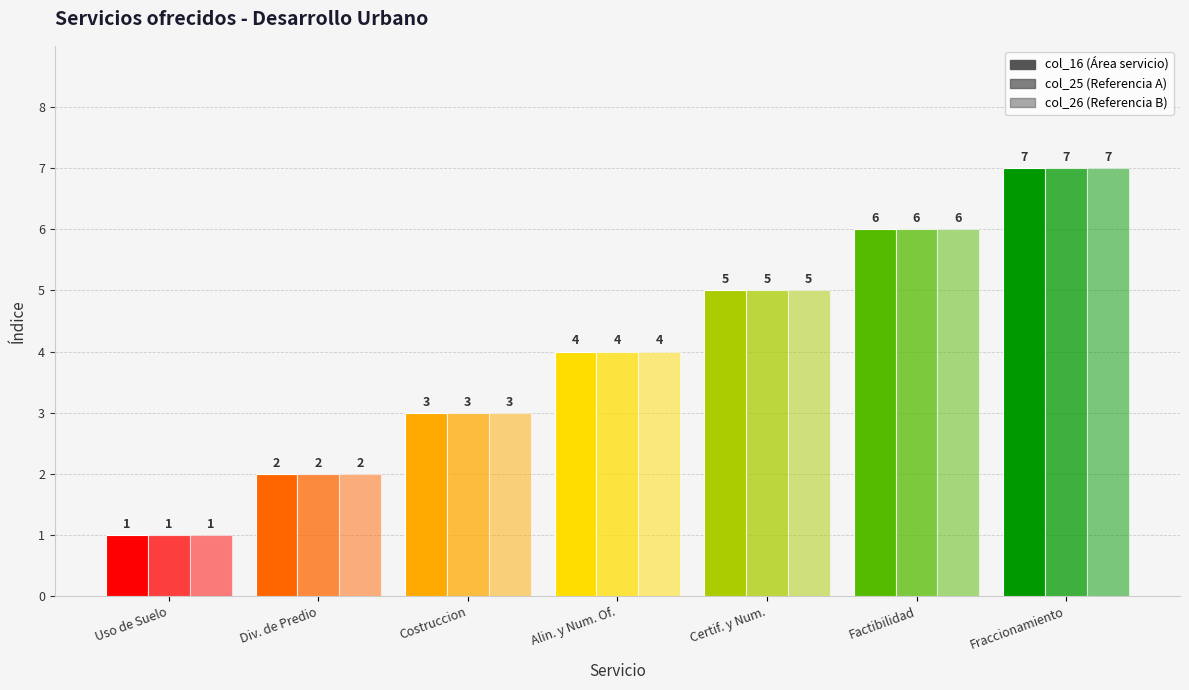

How many distinct data groups are displayed?

3